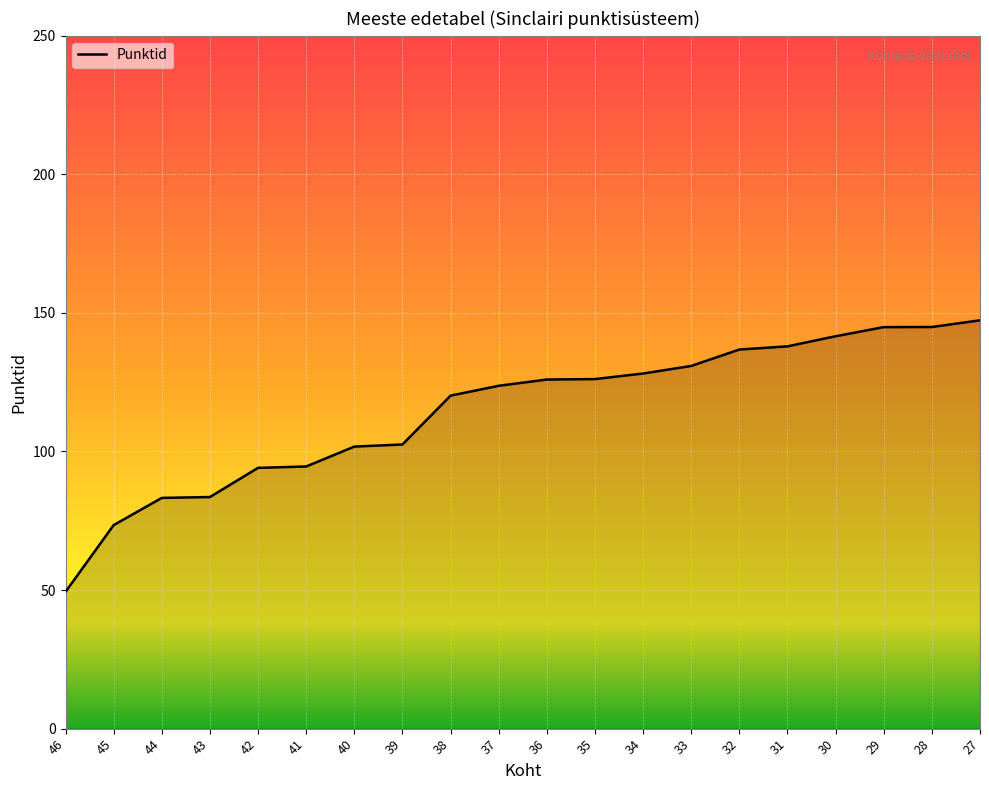

At which label does the data first exceed 125?

36